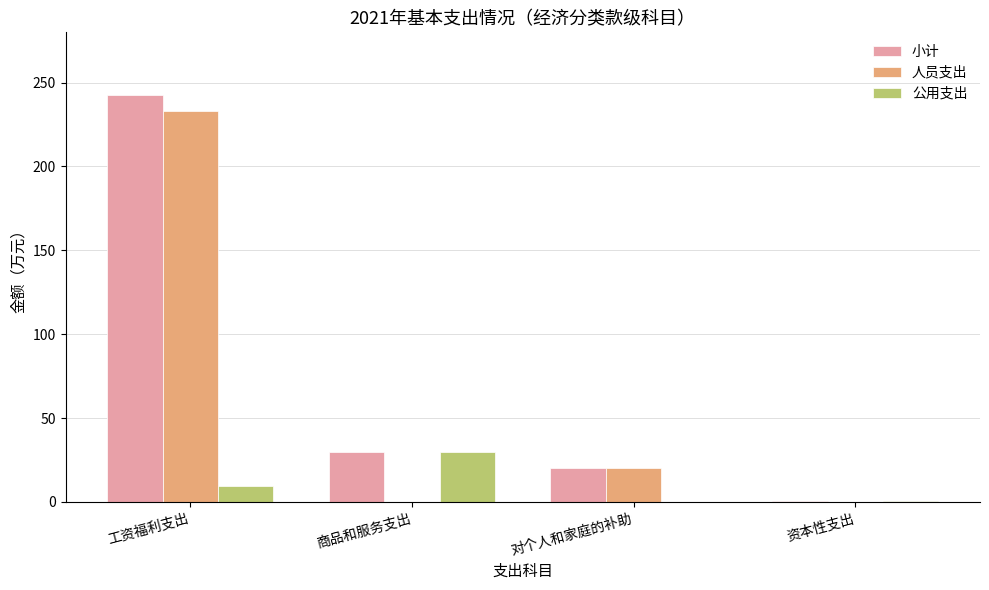

At which label is 人员支出 closest to 116?

对个人和家庭的补助